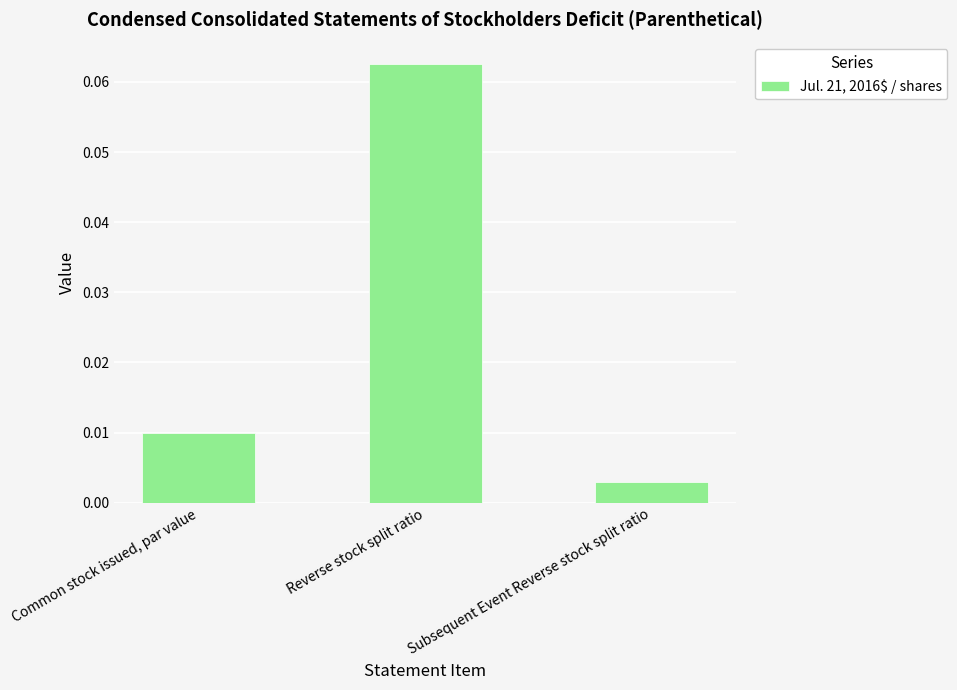

Rank the categories by value from lowest to highest.

Subsequent Event Reverse stock split ratio, Common stock issued, par value, Reverse stock split ratio